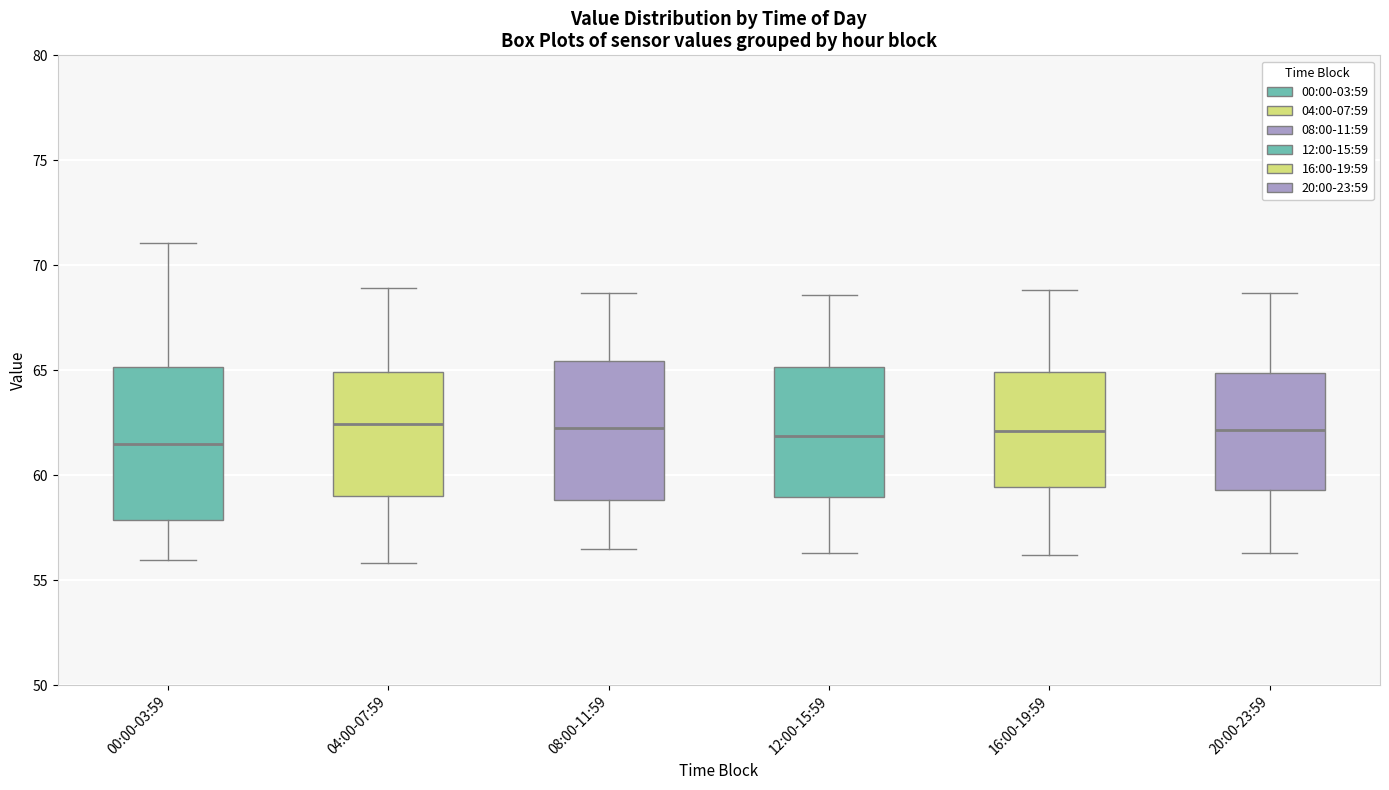

Reading left to right, read every box against the y-axis: the position of its median line, the range the box covers, and the ends of its whiskers. The values are not printed on the chart, so give them approximately, as read against the axis.

00:00-03:59: median 61.5, box 58.0 to 65.0, whiskers 56.0 to 71.0
04:00-07:59: median 62.5, box 59.0 to 65.0, whiskers 56.0 to 69.0
08:00-11:59: median 62.5, box 59.0 to 65.5, whiskers 56.5 to 68.5
12:00-15:59: median 62.0, box 59.0 to 65.0, whiskers 56.5 to 68.5
16:00-19:59: median 62.0, box 59.5 to 65.0, whiskers 56.0 to 69.0
20:00-23:59: median 62.0, box 59.5 to 65.0, whiskers 56.5 to 68.5